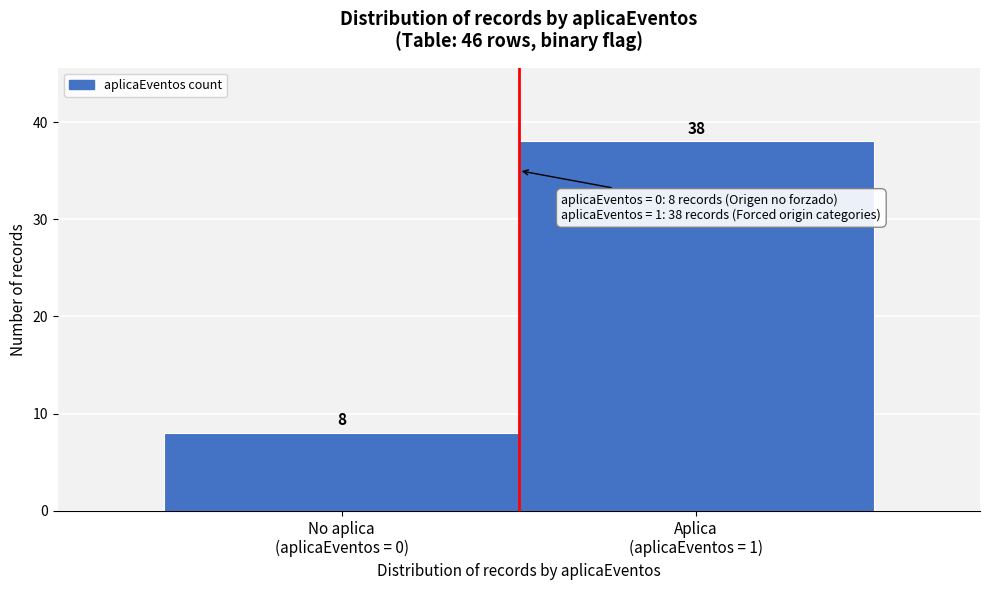

Reading left to right, transcribe all the data shown in this chart.

8	38